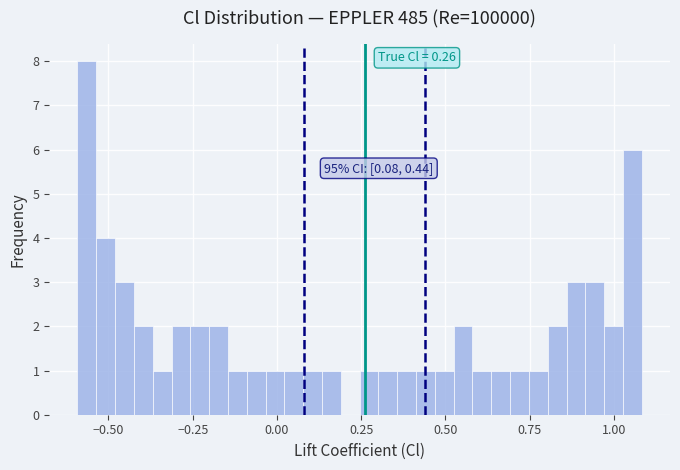

Around what value on the x-axis is the tallest bar? Give the approximate position of its centre, as read against the axis.

-0.55